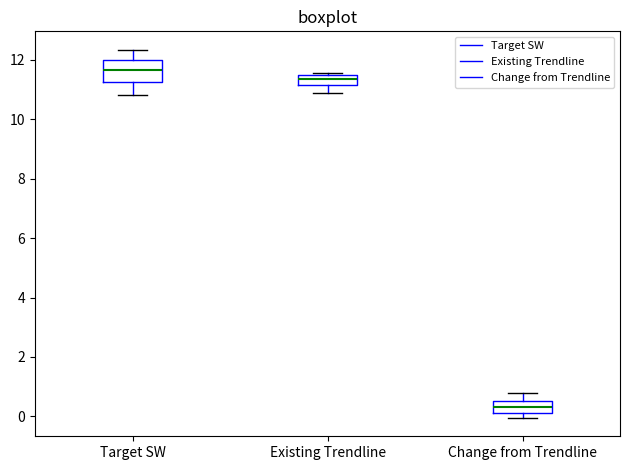

Reading left to right, read every box against the y-axis: the position of its median line, the range the box covers, and the ends of its whiskers. The values are not printed on the chart, so give them approximately, as read against the axis.

Target SW: median 11.6, box 11.2 to 12.0, whiskers 10.8 to 12.4
Existing Trendline: median 11.4 (inside the box), box 11.2 to 11.4, whiskers 10.8 to 11.6
Change from Trendline: median 0.4, box 0.2 to 0.6, whiskers 0.0 to 0.8